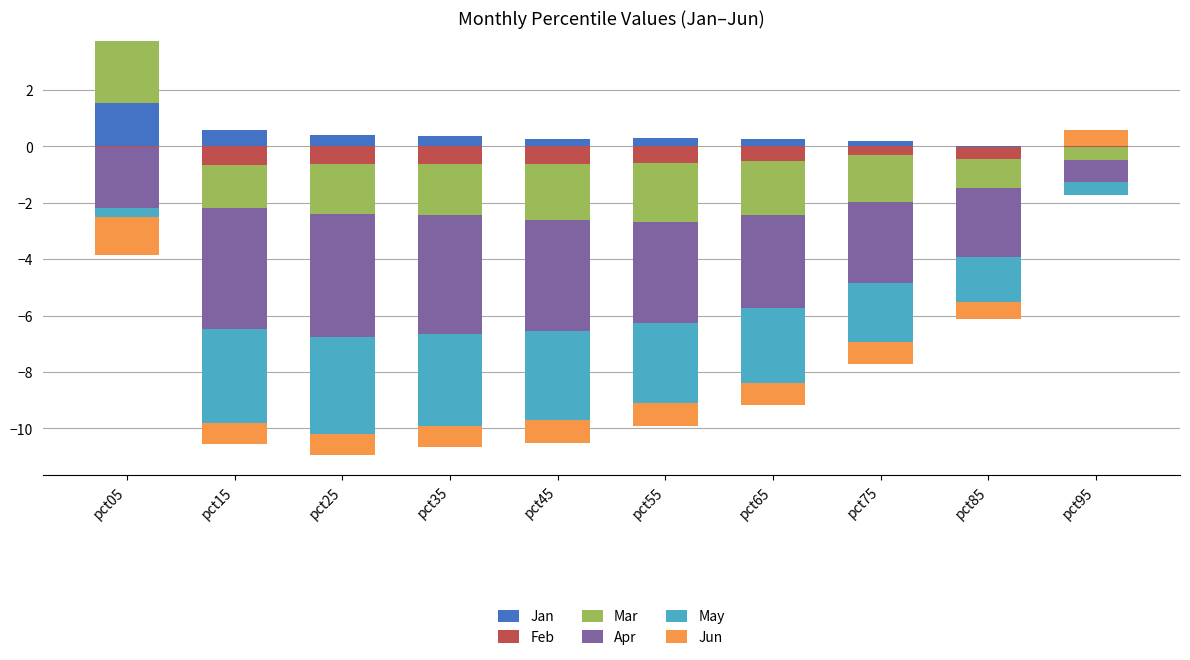

How many groups of bars are there?

10